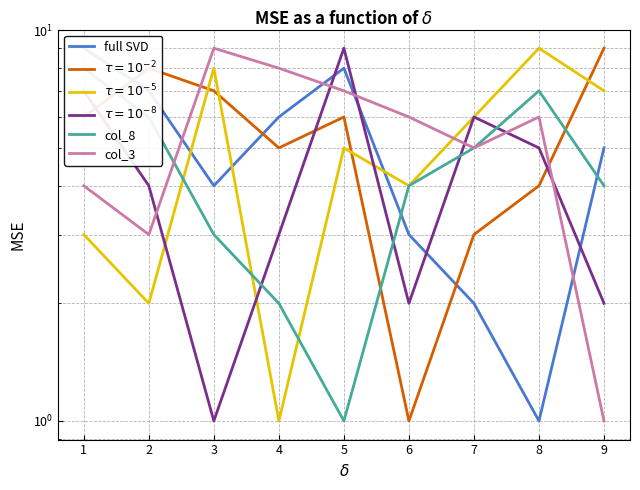

How many values in the col_8 series are below 4?

3